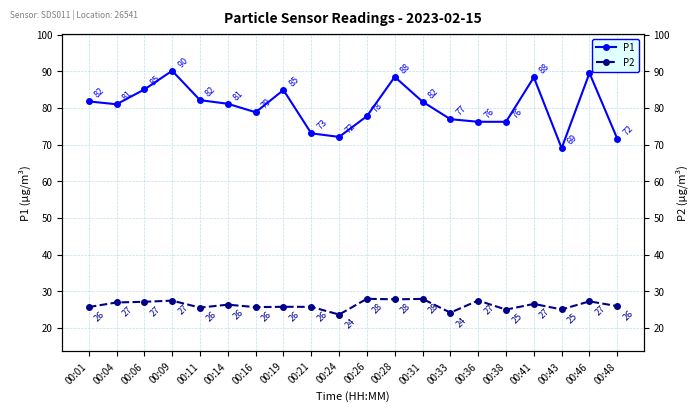

What is the highest value of the P1 series?

90.1